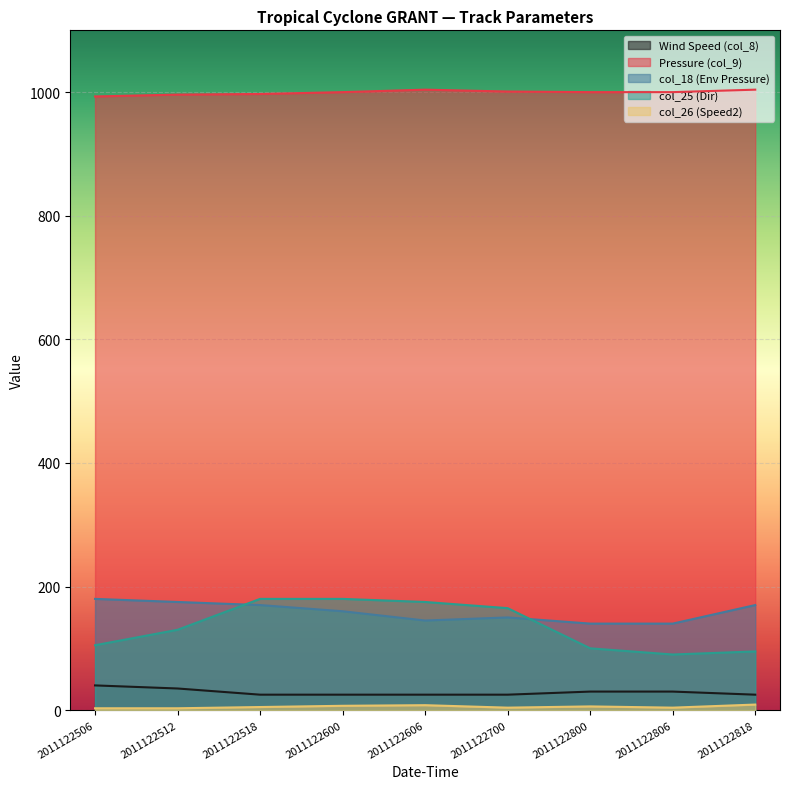

True or false: Wind Speed (col_8) and col_26 (Speed2) cross at least once.

False